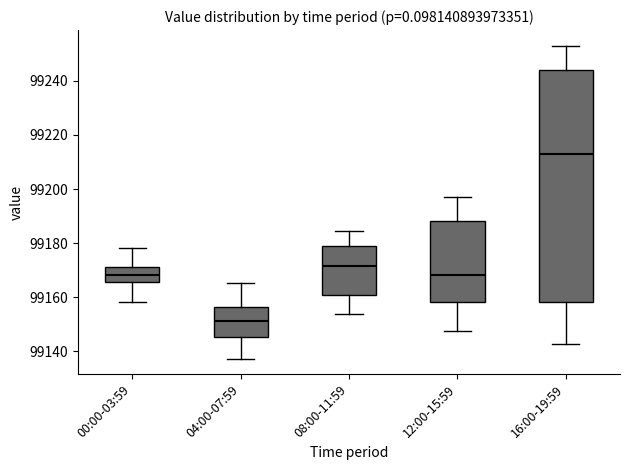

Reading left to right, transcribe this box plot: for each box, give where its median line is, the range the box spans, and where its two whiskers end, as read against the y-axis. The values are not printed on the chart, so give them approximately, as read against the axis.

00:00-03:59: median 99168, box 99166 to 99172, whiskers 99158 to 99178
04:00-07:59: median 99152, box 99146 to 99156, whiskers 99138 to 99166
08:00-11:59: median 99172, box 99162 to 99178, whiskers 99154 to 99184
12:00-15:59: median 99168, box 99158 to 99188, whiskers 99148 to 99196
16:00-19:59: median 99212, box 99158 to 99244, whiskers 99142 to 99254